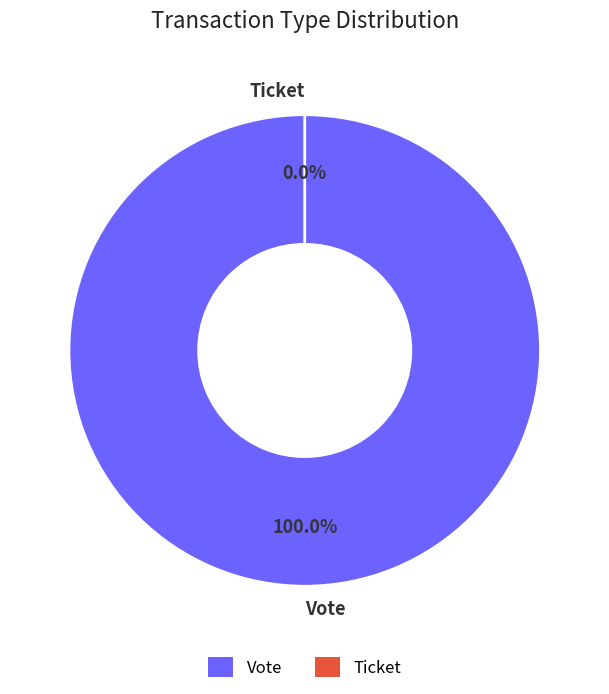

What is the largest slice in the pie chart?

Vote